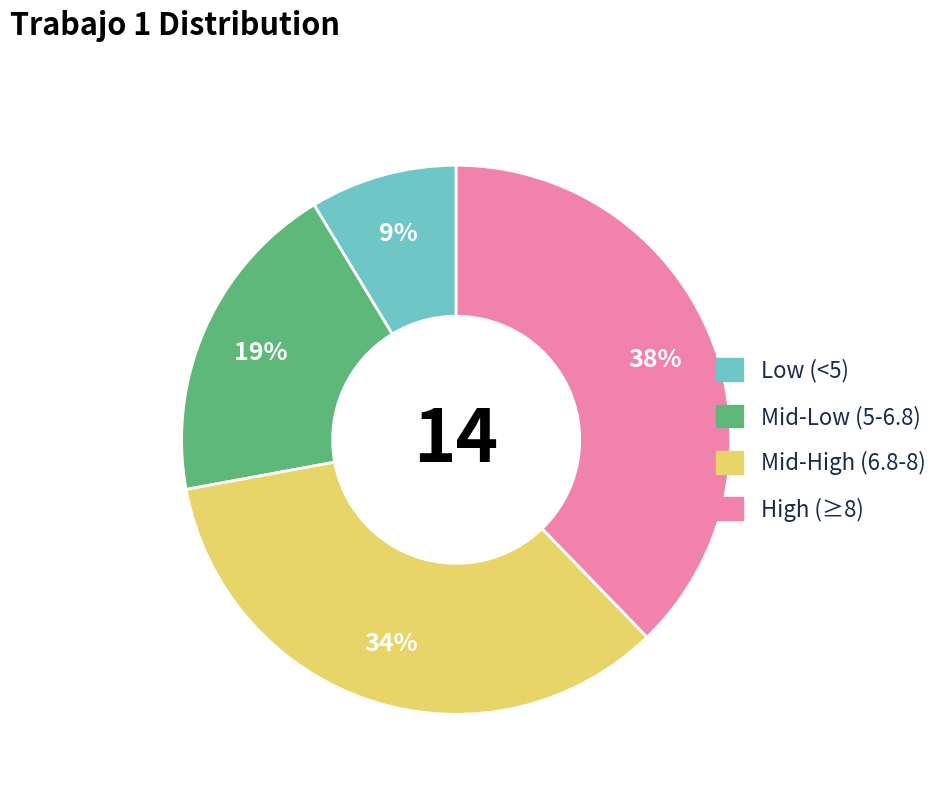

To the nearest percent, what is the average slice percentage?

25%